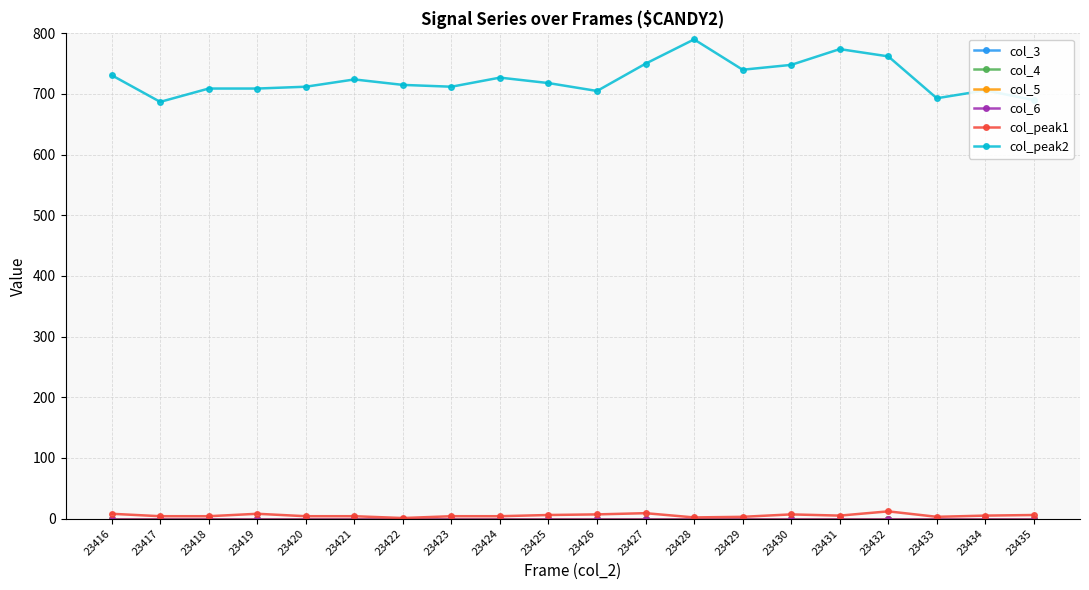

True or false: col_peak2 and col_5 cross at least once.

False